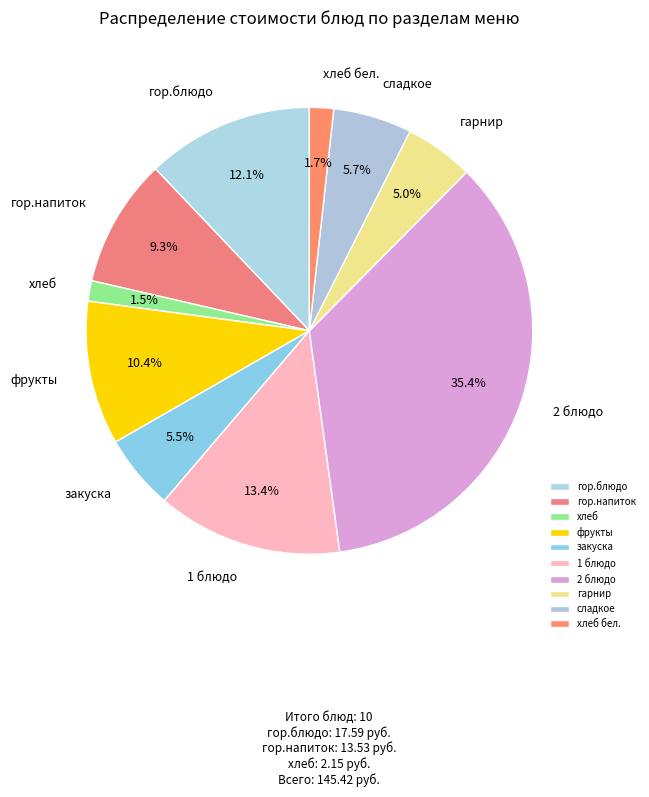

To the nearest percent, what percentage of the pie is гор.напиток?

9%